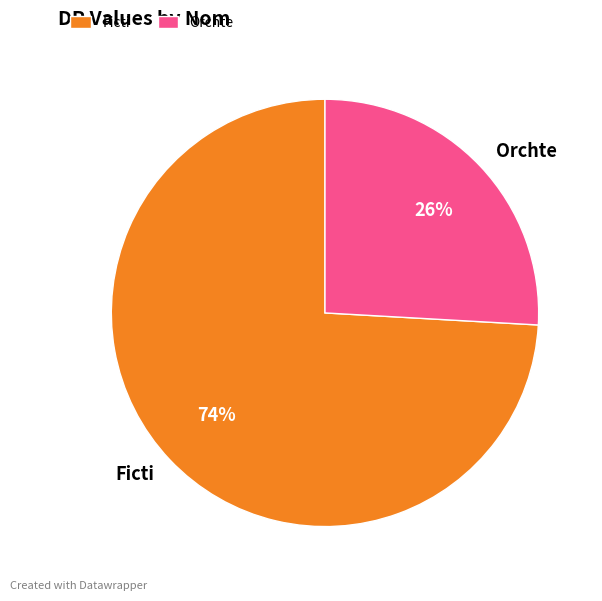

Between Ficti and Orchte, which is larger?

Ficti